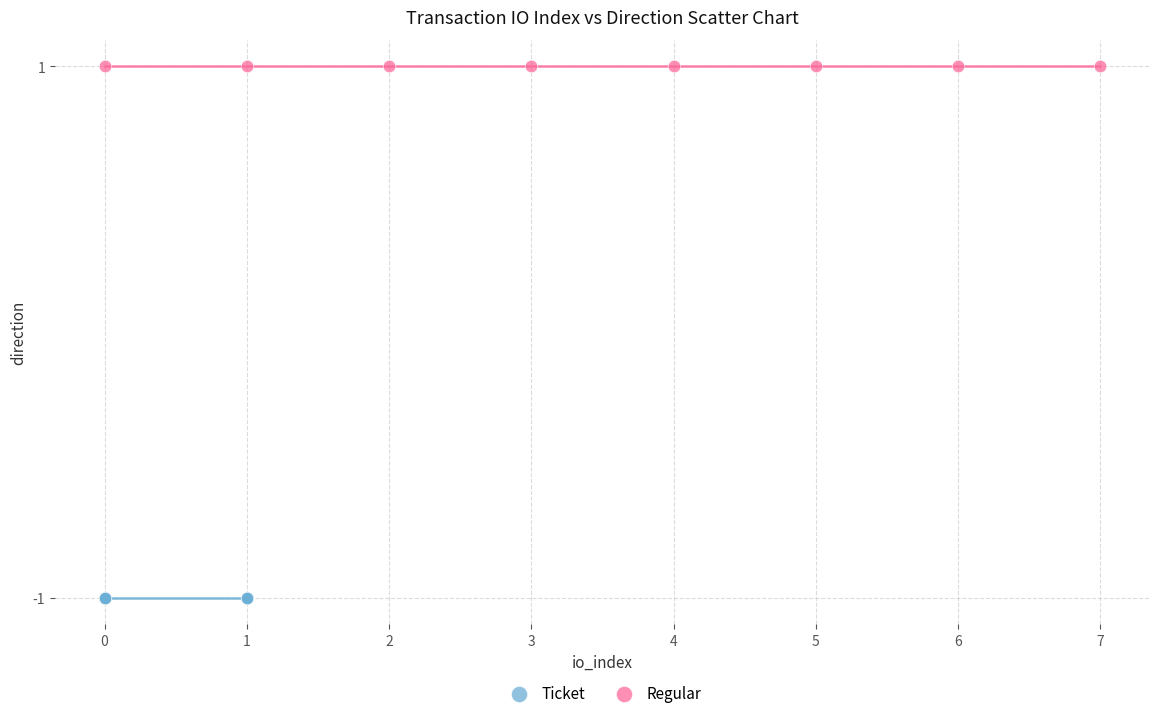

Which series reaches the minimum Y coordinate?

Ticket